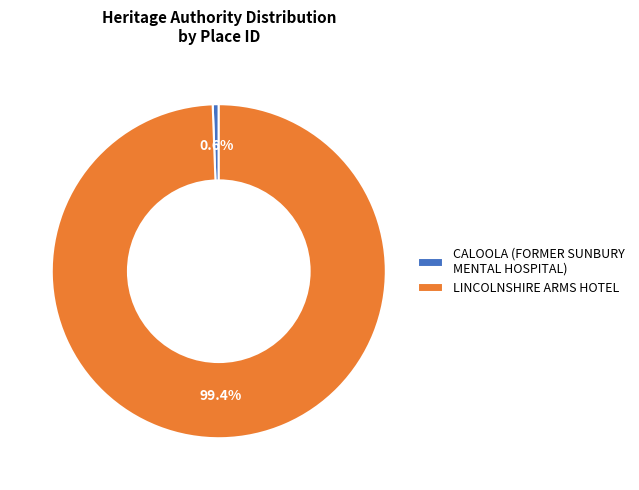

What is the total percentage of LINCOLNSHIRE ARMS HOTEL and CALOOLA (FORMER SUNBURY MENTAL HOSPITAL)?

100.0%